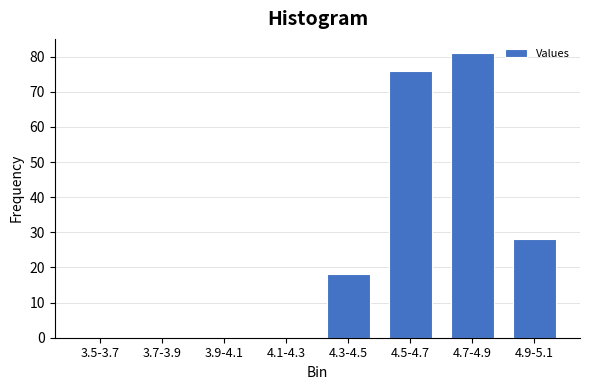

Reading right to left, what are all the values shown in this chart?

4.9-5.1=28	4.7-4.9=81	4.5-4.7=76	4.3-4.5=18	4.1-4.3=0	3.9-4.1=0	3.7-3.9=0	3.5-3.7=0